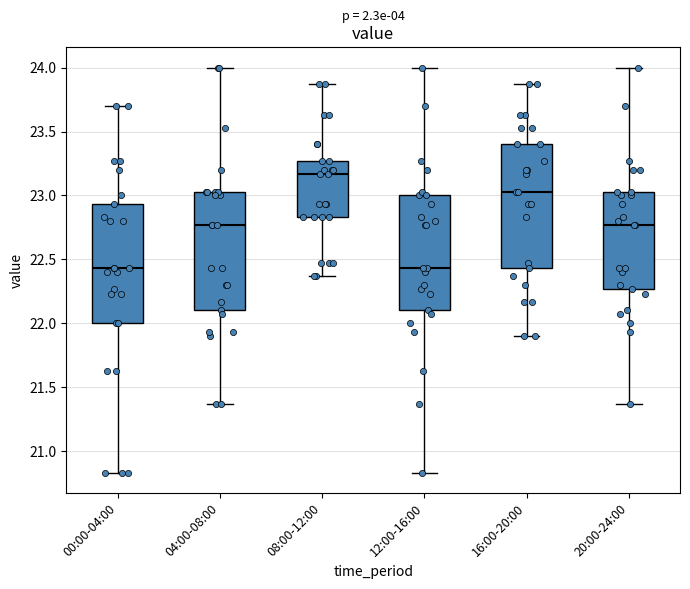

Reading left to right, read every box against the y-axis: the position of its median line, the range the box covers, and the ends of its whiskers. The values are not printed on the chart, so give them approximately, as read against the axis.

00:00-04:00: median 22.45, box 22.00 to 22.95, whiskers 20.85 to 23.70
04:00-08:00: median 22.75, box 22.10 to 23.05, whiskers 21.35 to 24.00
08:00-12:00: median 23.15, box 22.85 to 23.25, whiskers 22.35 to 23.85
12:00-16:00: median 22.45, box 22.10 to 23.00, whiskers 20.85 to 24.00
16:00-20:00: median 23.05, box 22.45 to 23.40, whiskers 21.90 to 23.85
20:00-24:00: median 22.75, box 22.25 to 23.05, whiskers 21.35 to 24.00